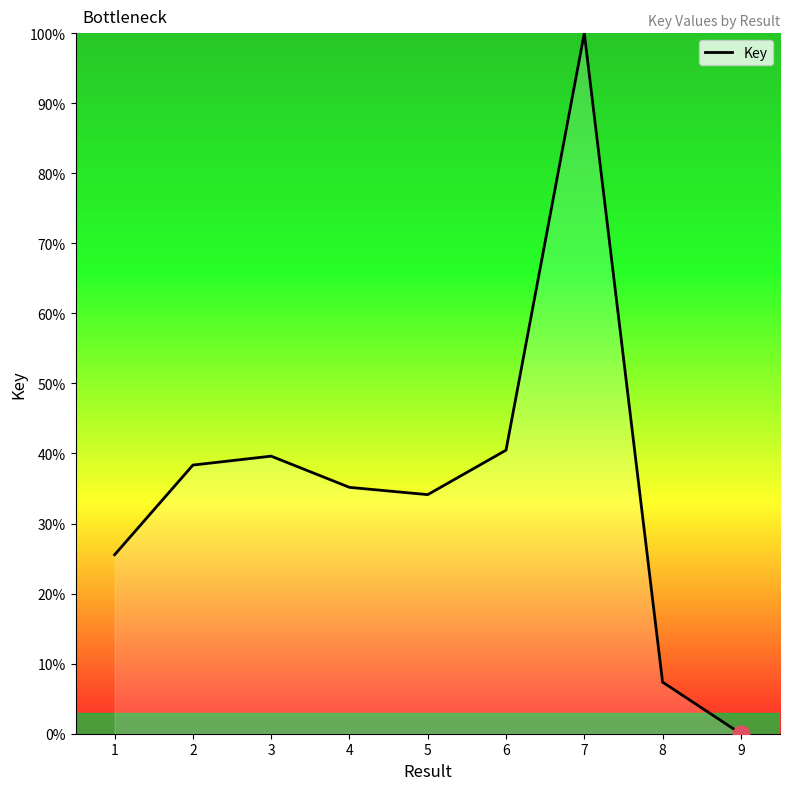

How many distinct data groups are displayed?

1